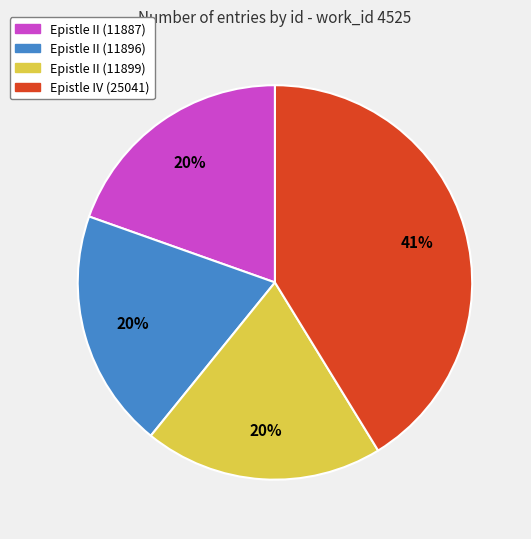

Combined, do Epistle II (11887) and Epistle IV (25041) account for over 50%?

Yes